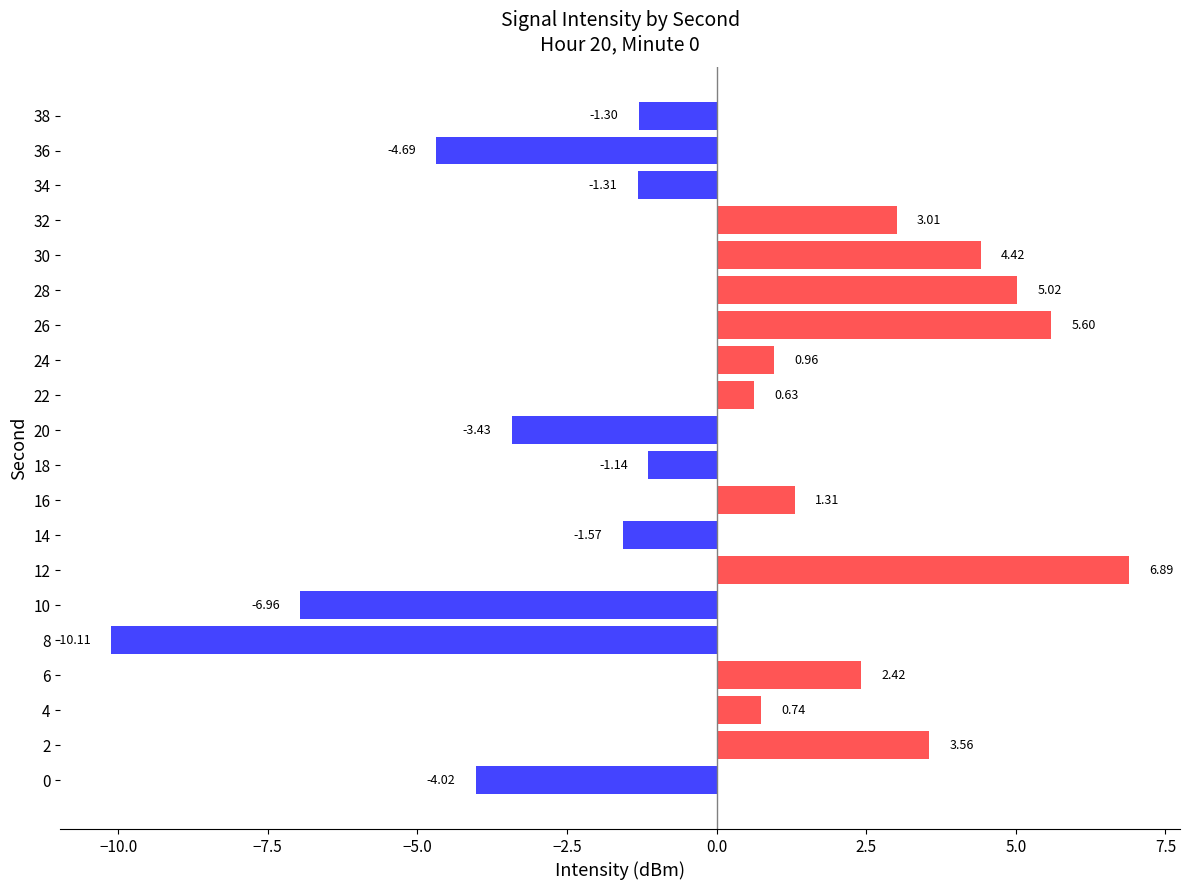

What is the maximum value shown in the chart?

6.9